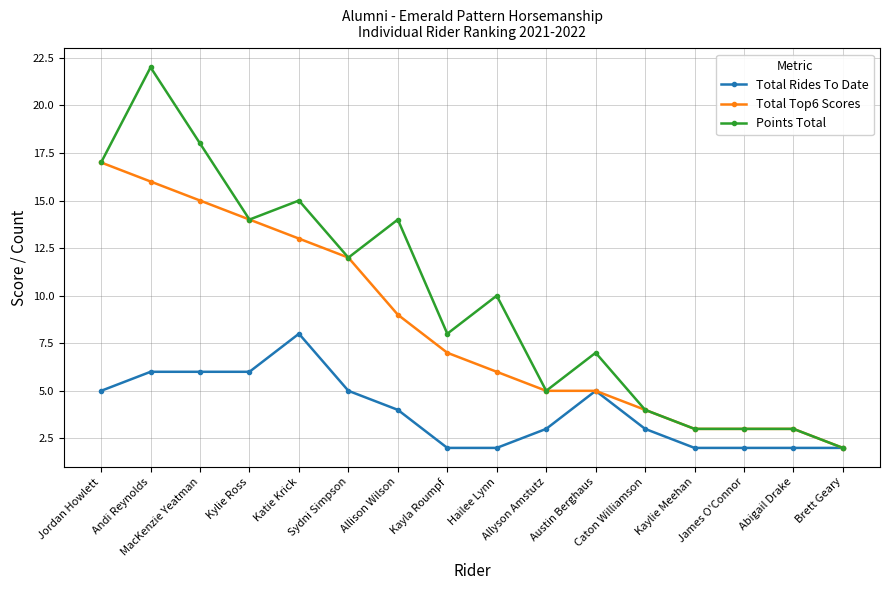

Which series has the largest total across all categories?

Points Total